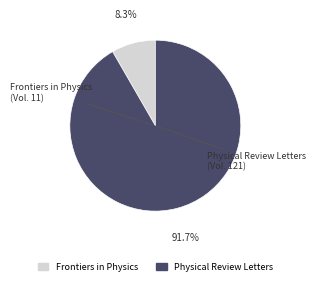

Which has a higher value, Frontiers in Physics or Physical Review Letters?

Physical Review Letters